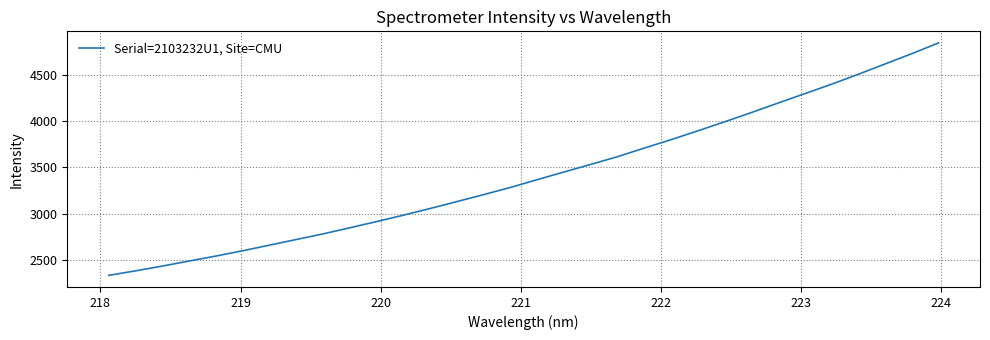

What is the minimum value shown in the chart?

2332.2